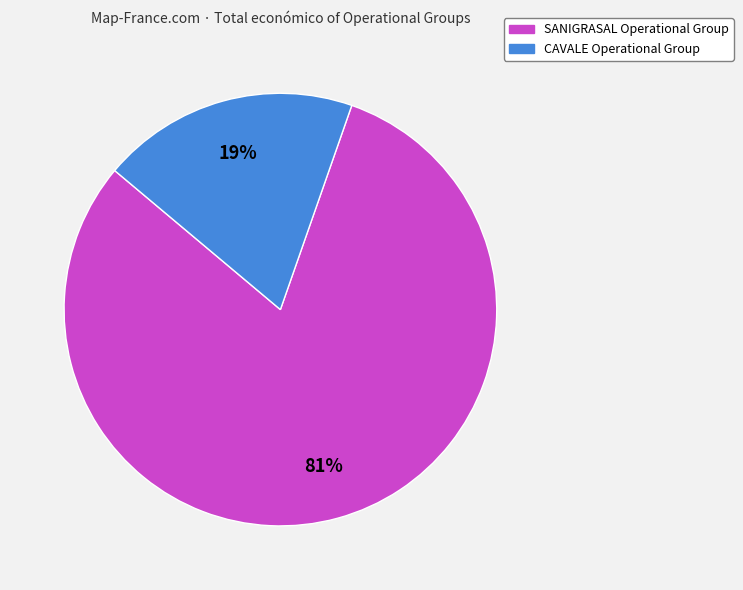

To the nearest percent, what percentage of the pie is CAVALE Operational Group?

19%